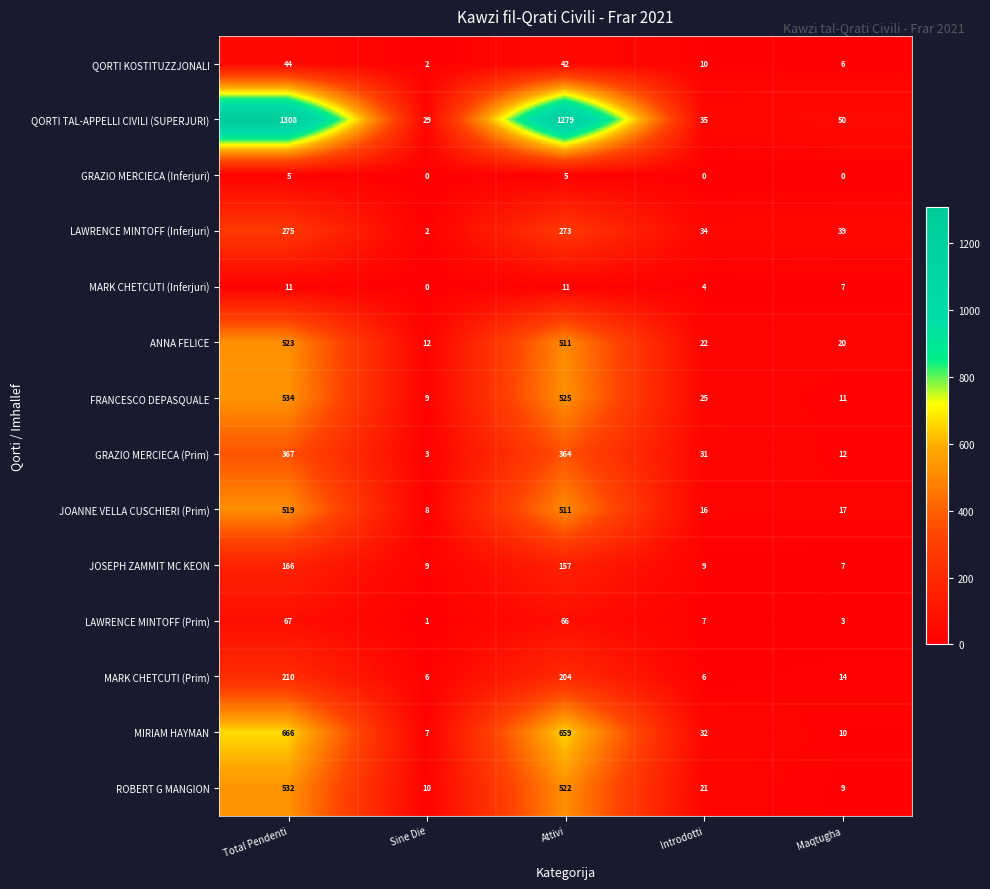

Rank the categories by JOANNE VELLA CUSCHIERI (Prim) value from highest to lowest.

Total Pendenti, Attivi, Maqtugha, Introdotti, Sine Die